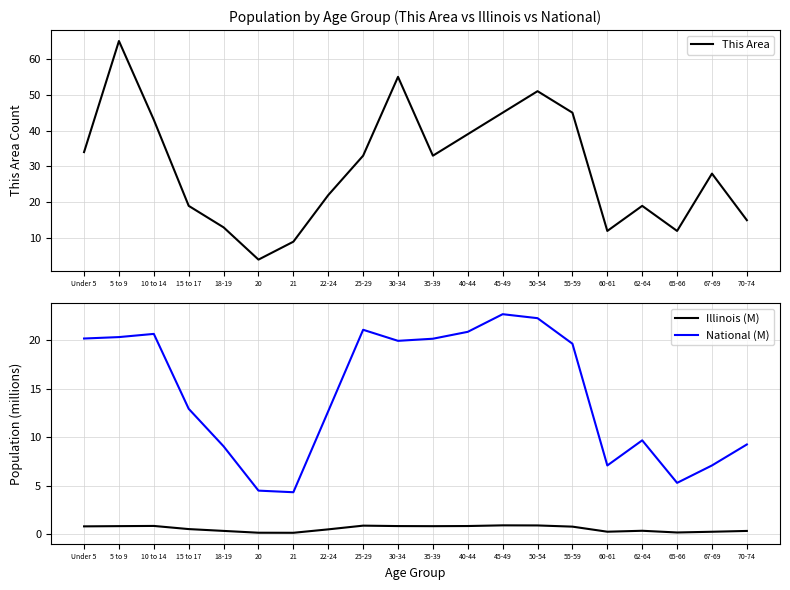

What position from the right is 20?

15